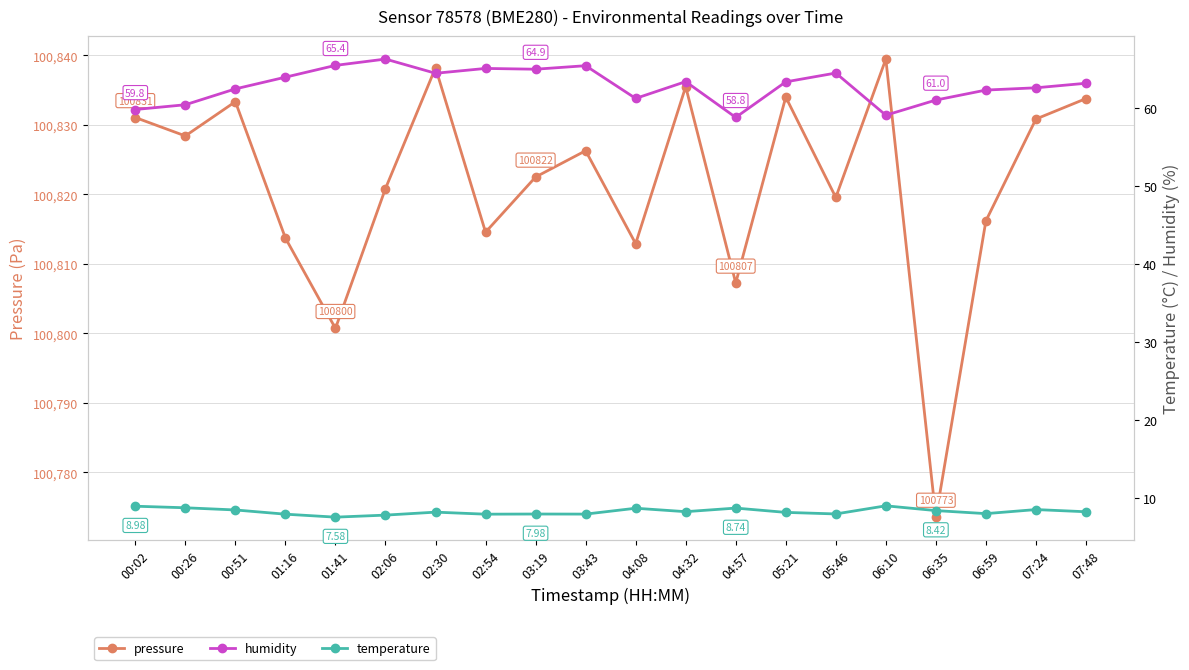

What is the maximum value for humidity?

66.2